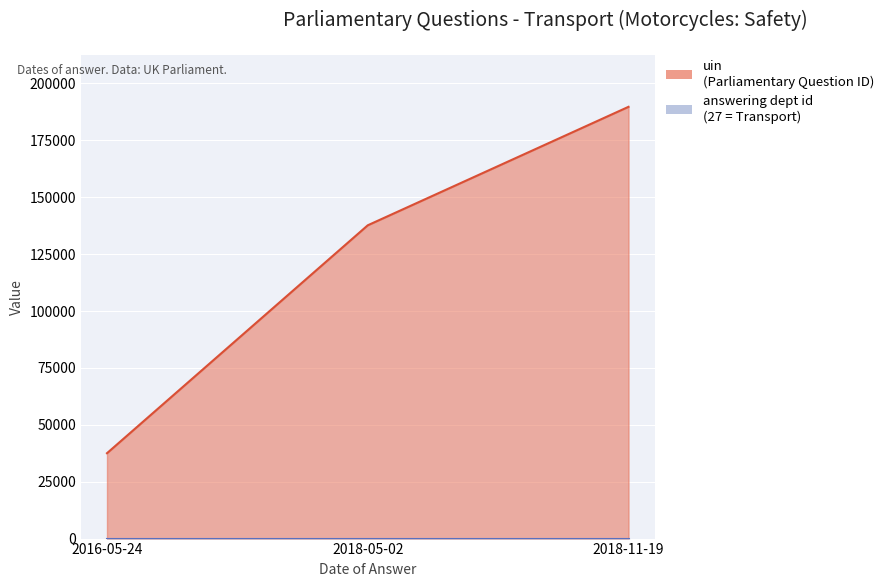

What is the difference between the maximum and second lowest values?

52064